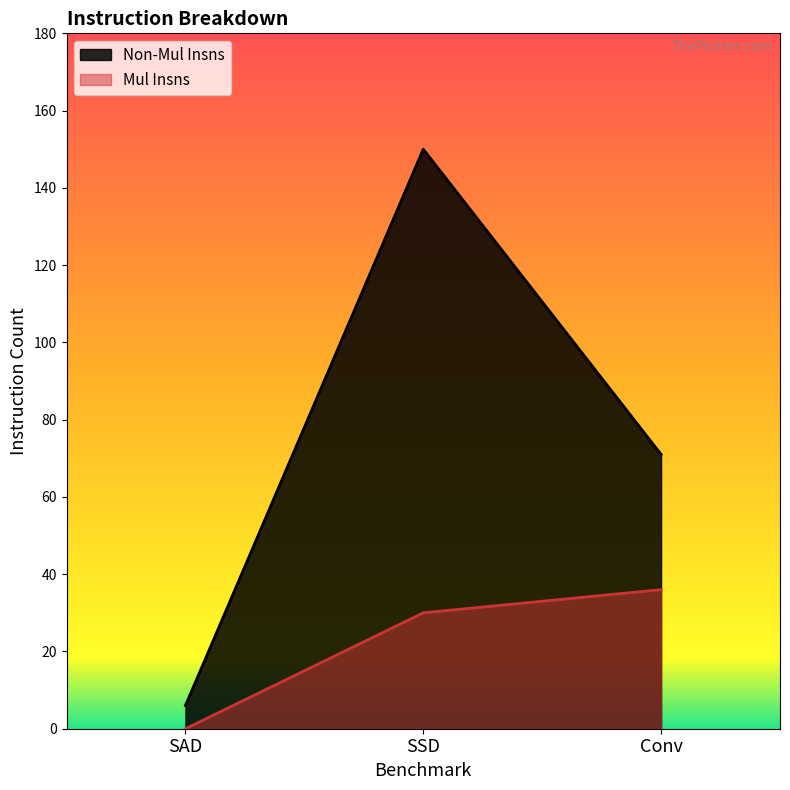

Count the Mul Insns values in the range 0 to 36.

3